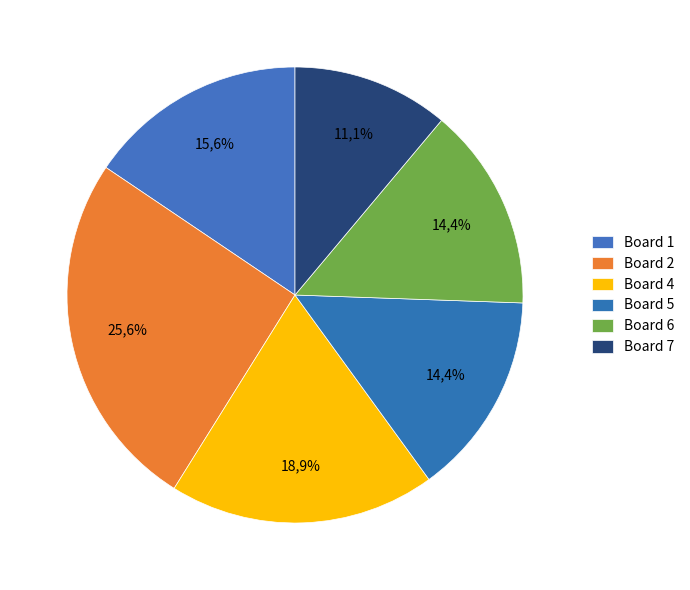

Do Board 1 and Board 7 together represent more than half of the pie?

No